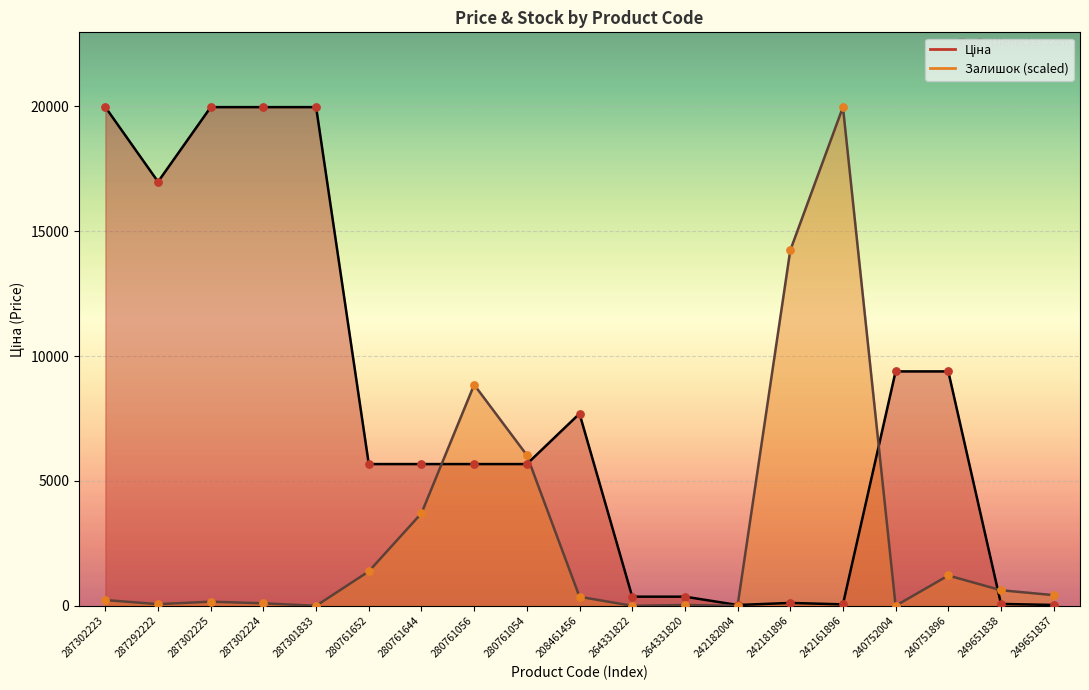

At how many categories does at least one series exceed 3869?

14